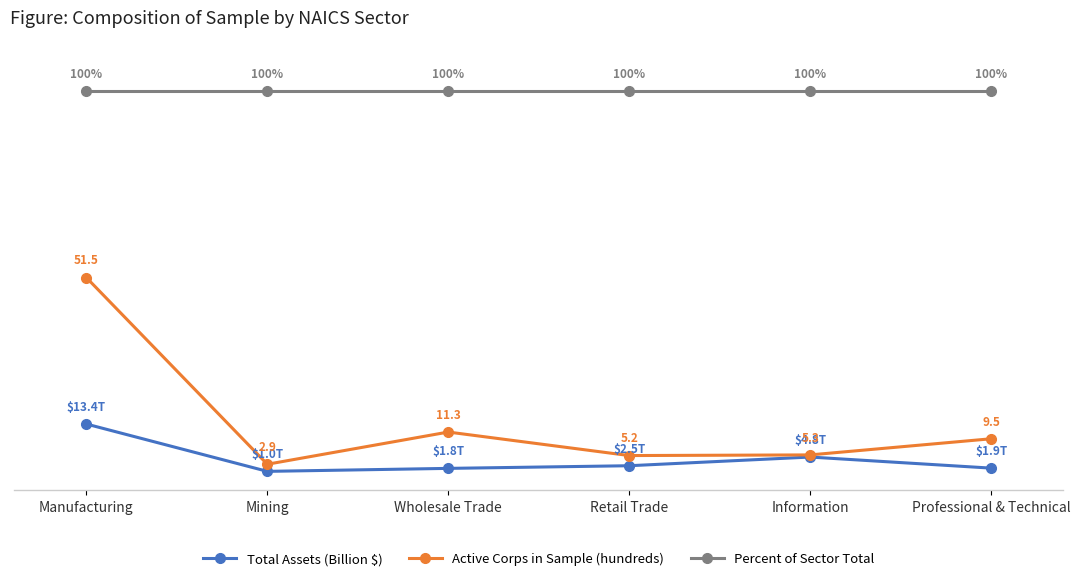

True or false: Total Assets (Billion $) has more than 0 points higher than both neighbors.

True